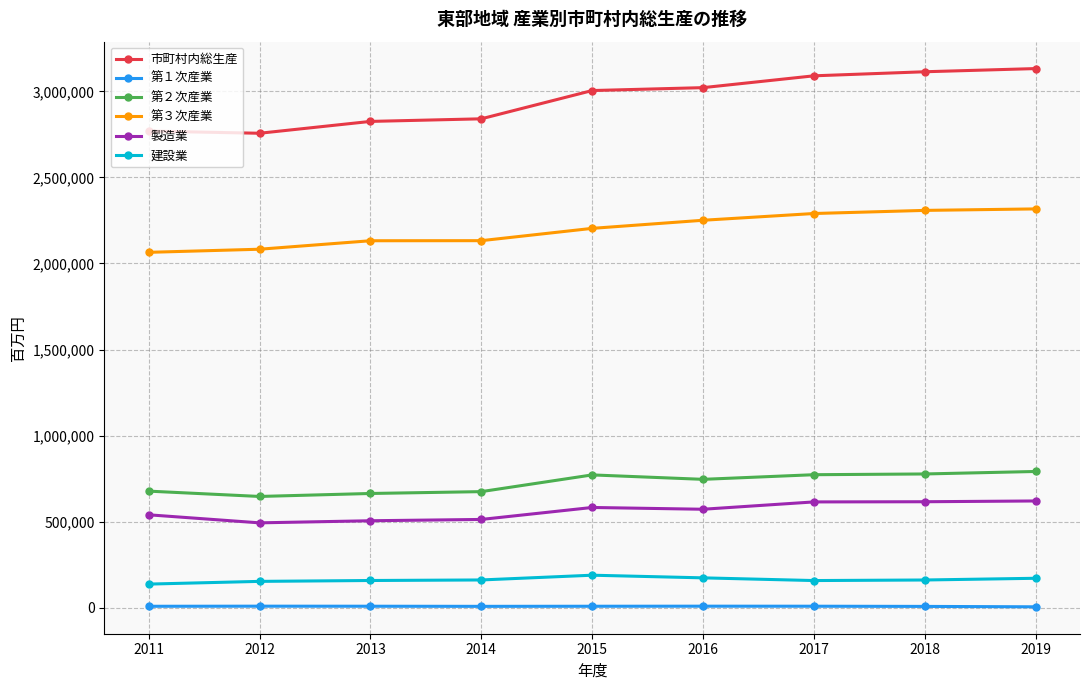

What is the highest value of the 第２次産業 series?

791695